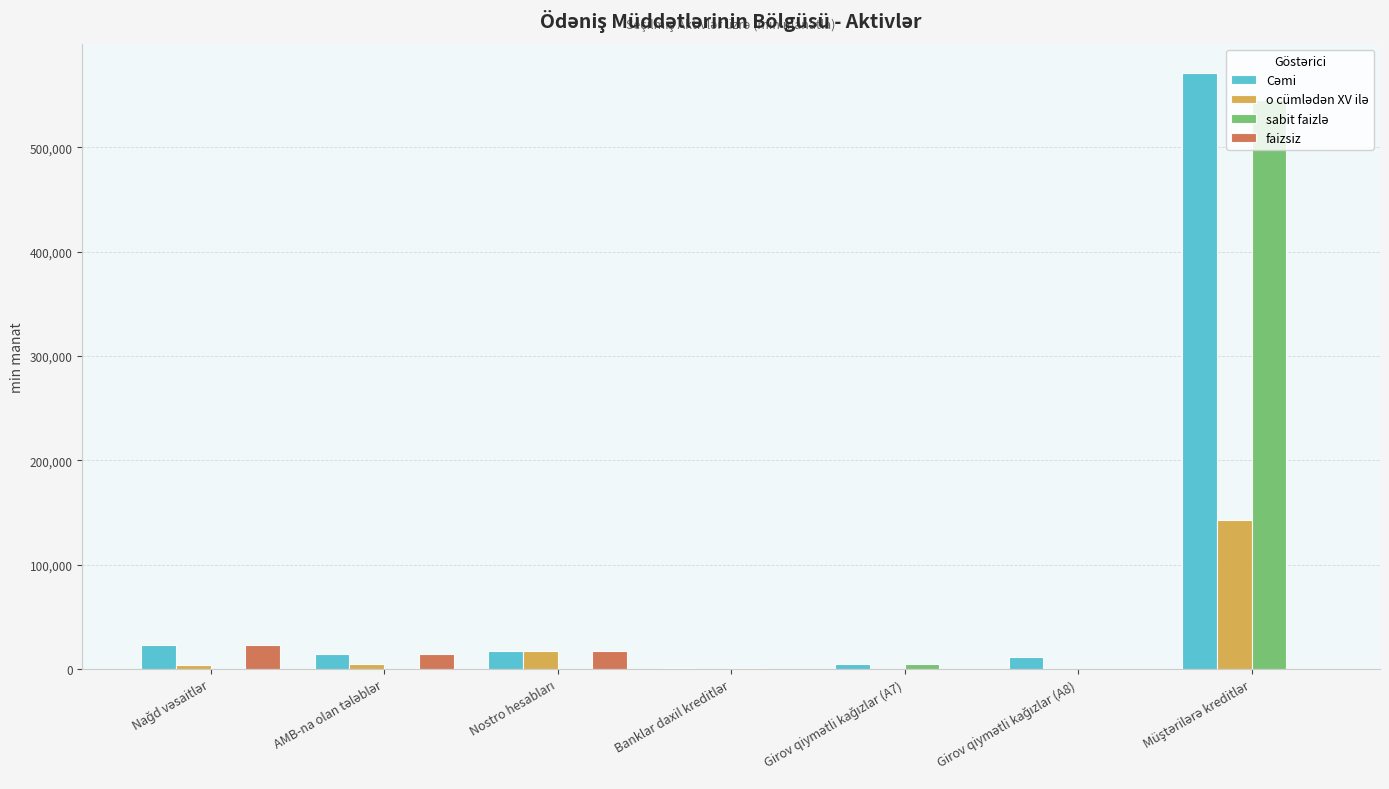

Rank the series by their average value, from highest to lowest.

Cəmi, sabit faizlə, o cümlədən XV ilə, faizsiz